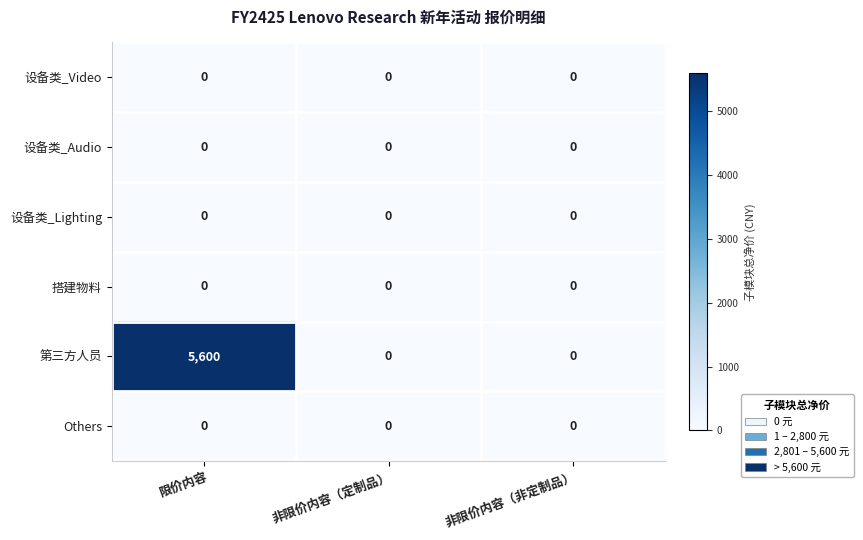

The 设备类_Video series shows 0 at 非限价内容（定制品）. True or false?

True